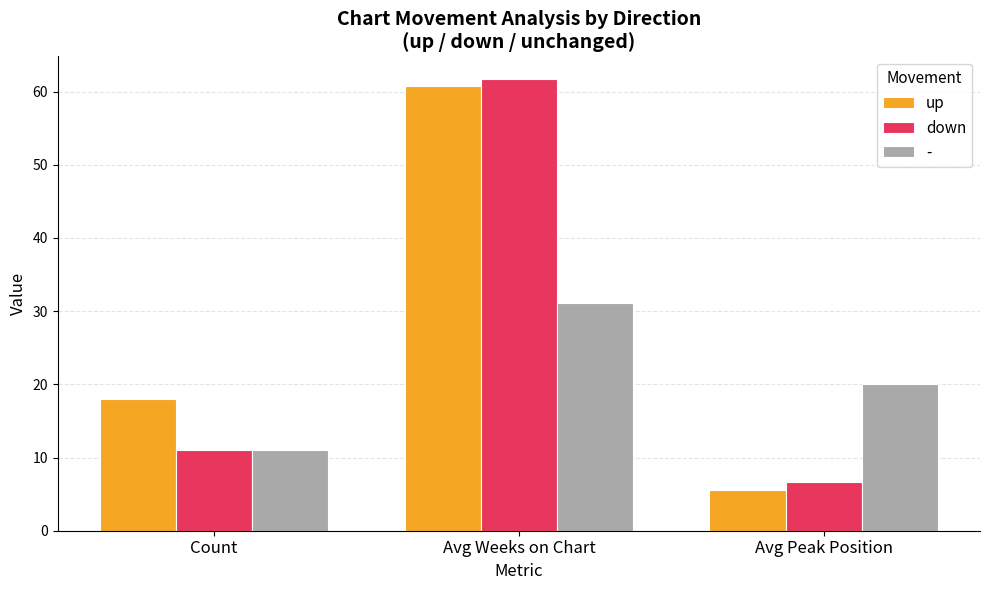

Is it true that up equals 7.7 at Avg Peak Position?

False